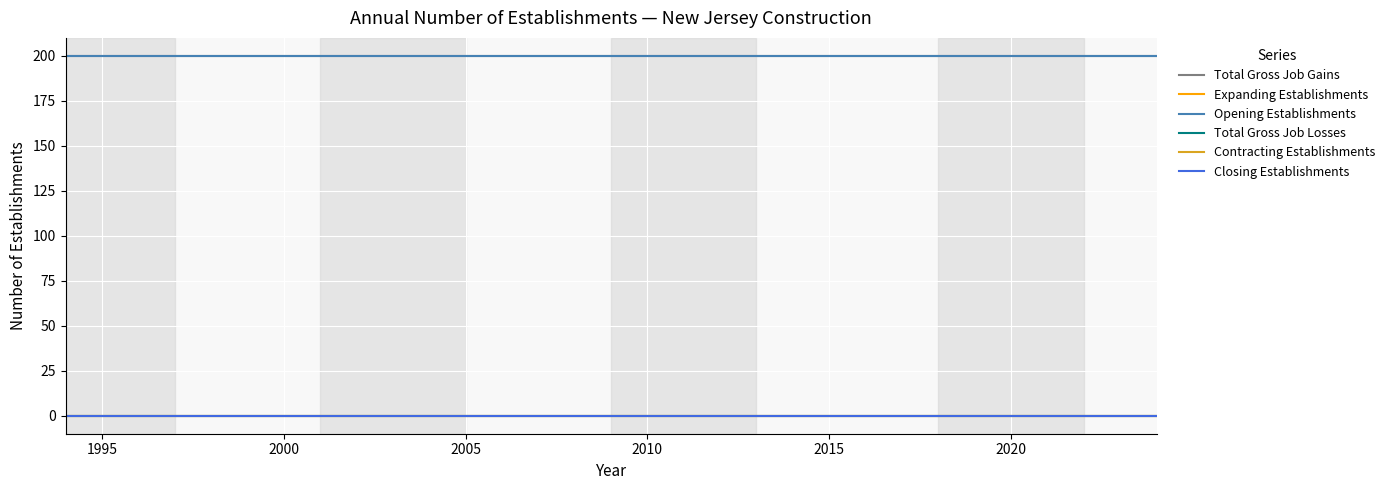

Which series has the widest spread of values?

Total Gross Job Gains